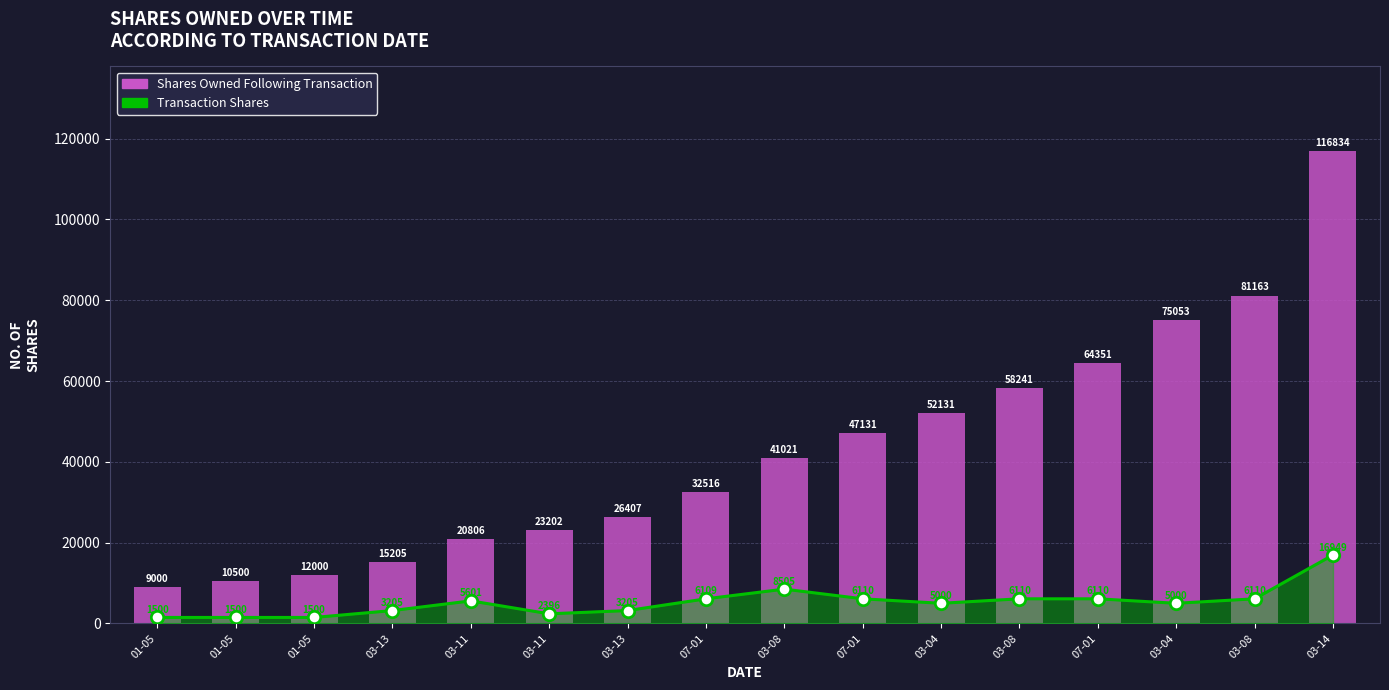

What is the change in value from 03-08 to 03-08?

+40142